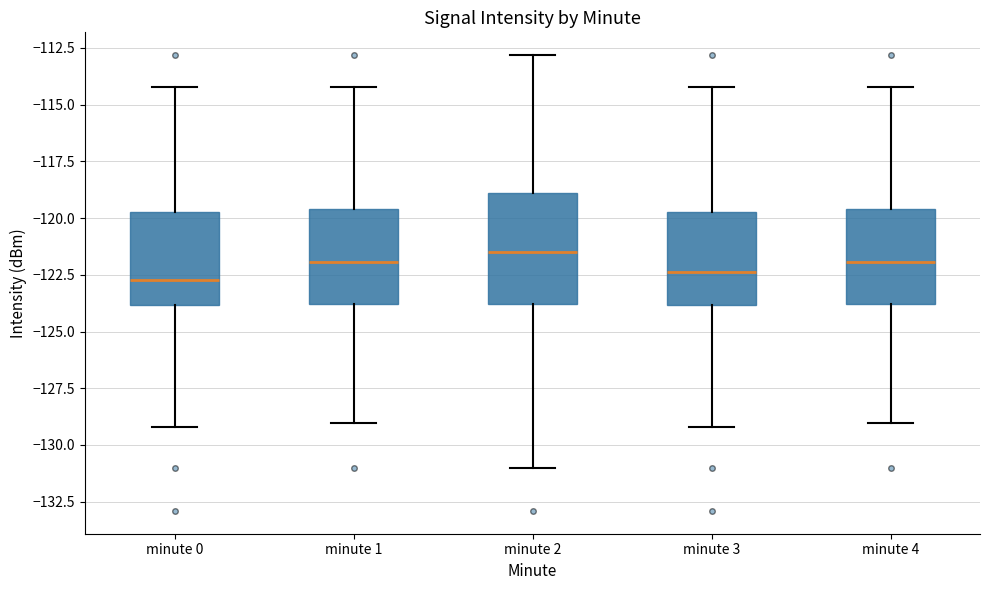

Where does the lower whisker of the box for minute 4 end on the y-axis? The values are not printed on the chart, so give them approximately, as read against the axis.

-129.0